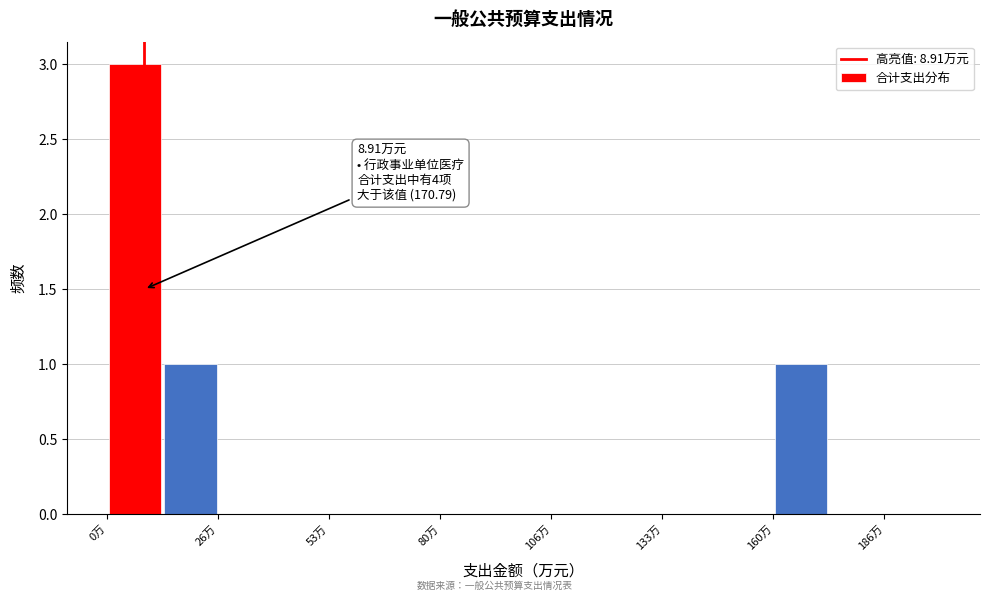

Around what value on the x-axis is the tallest bar? Give the approximate position of its centre, as read against the axis.

5